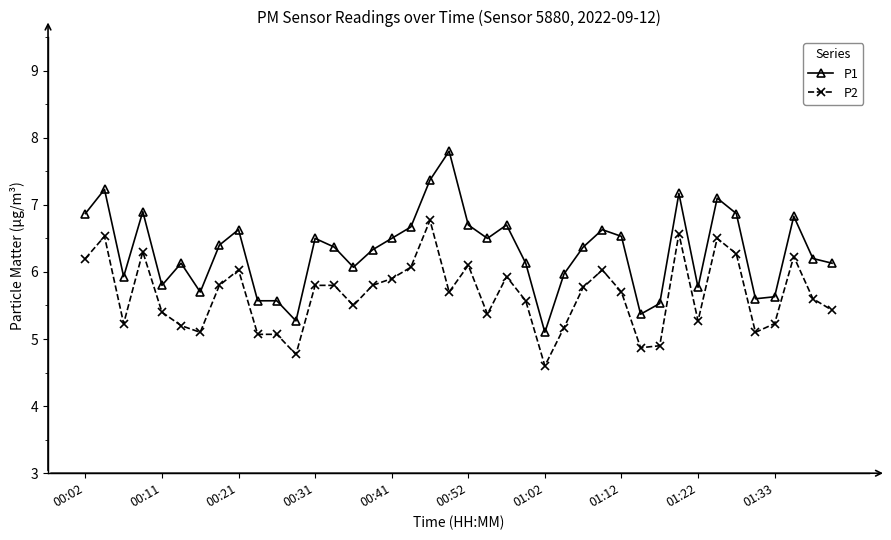

Which series has the widest spread of values?

P1